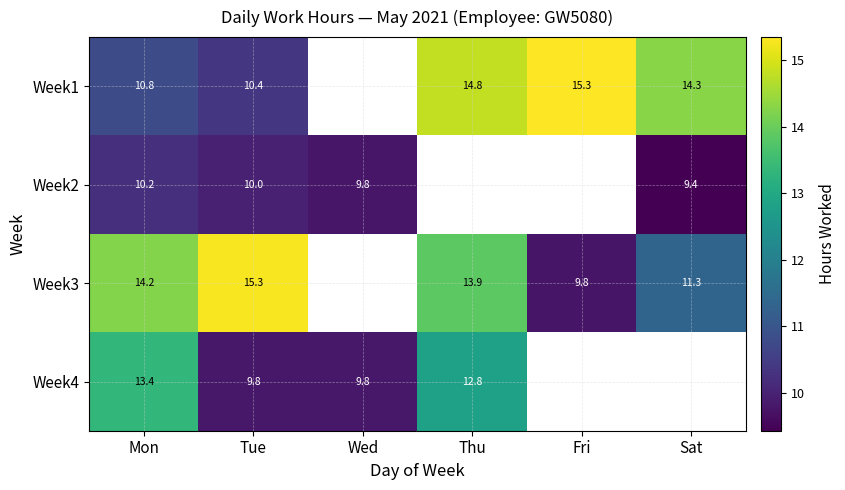

The value of Week4 at Thu is 12.8. True or false?

True